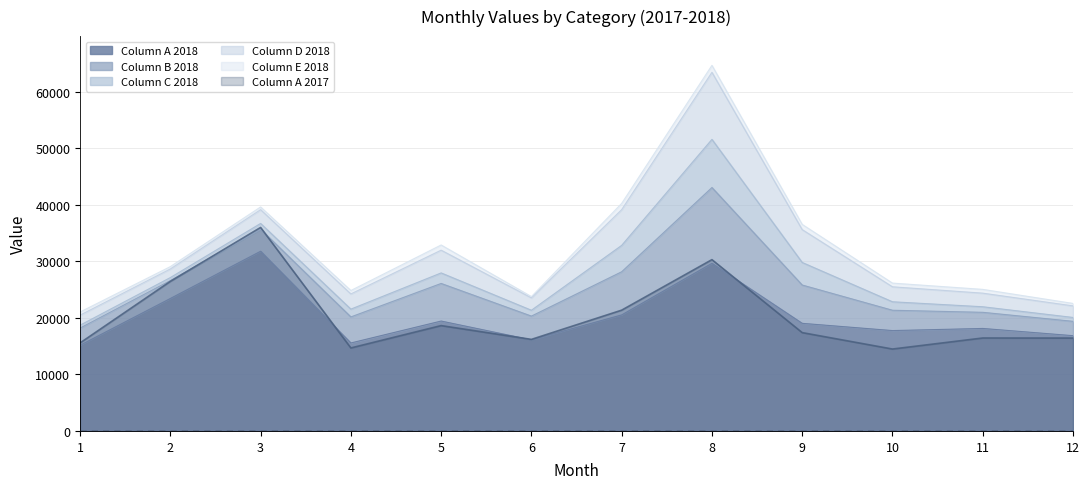

True or false: Column A 2018 has a value of 23438 at 2.

True